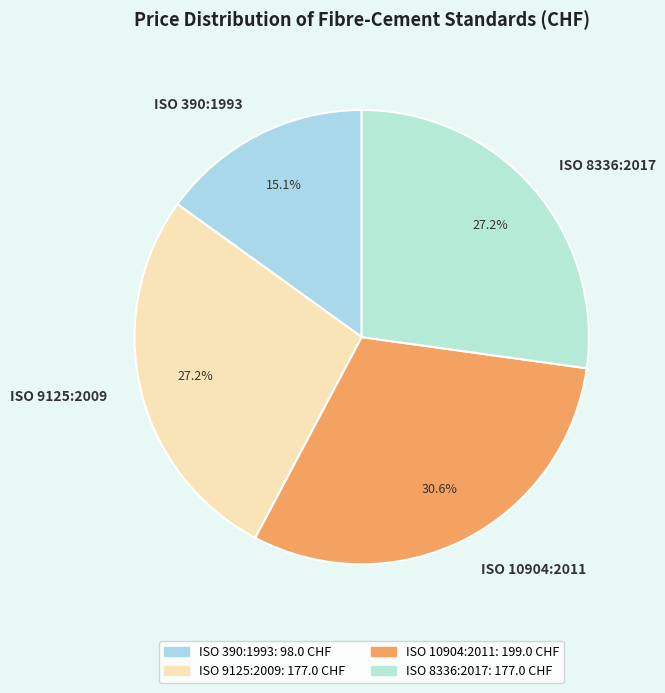

To the nearest percent, what percentage of the pie is ISO 9125:2009?

27%